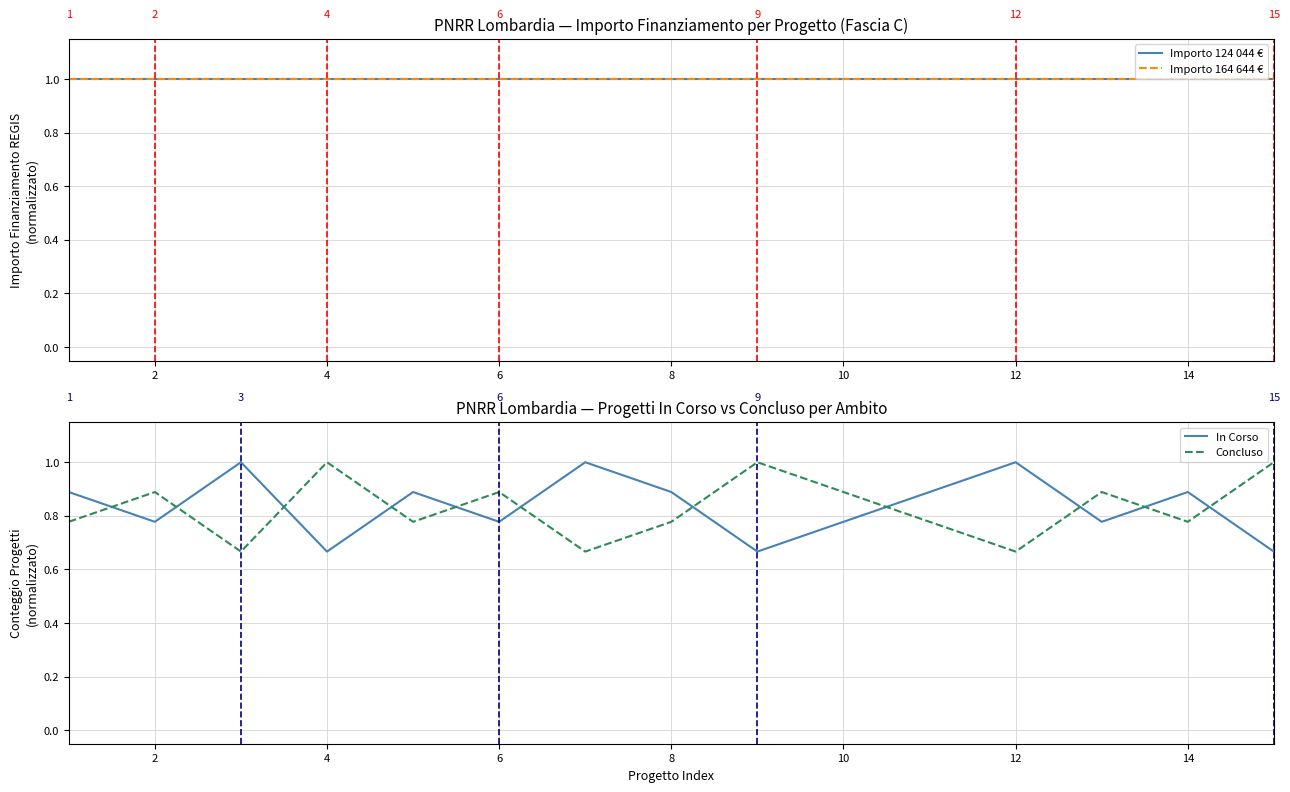

True or false: Importo 124 044 € and Importo 164 644 € cross at least once.

False